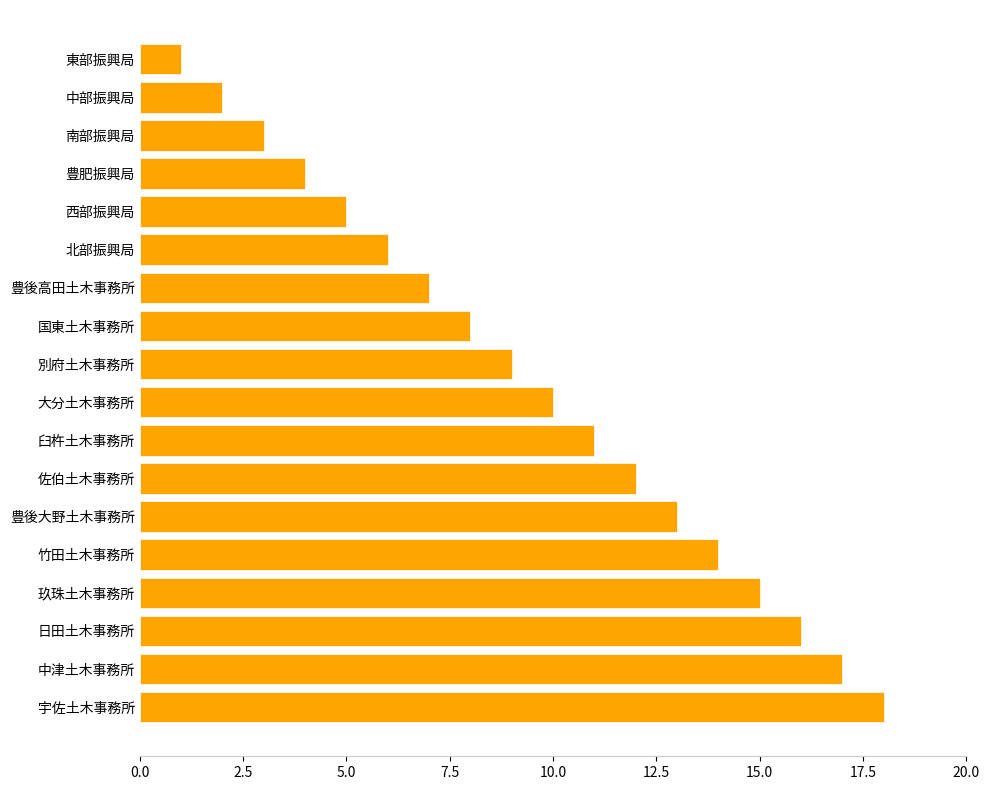

Does the chart contain stacked bars?

No